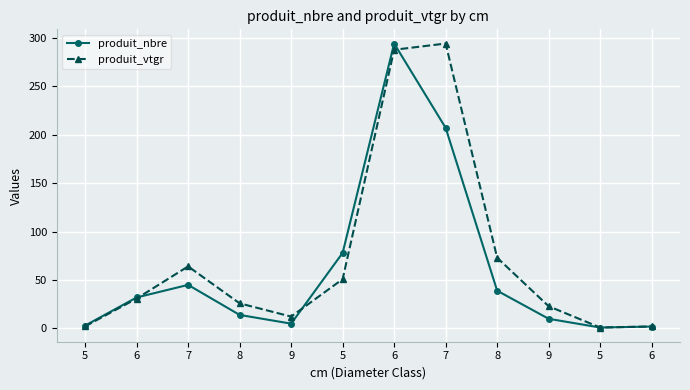

Between which two adjacent categories do produit_vtgr and produit_nbre first intersect?

6 and 7